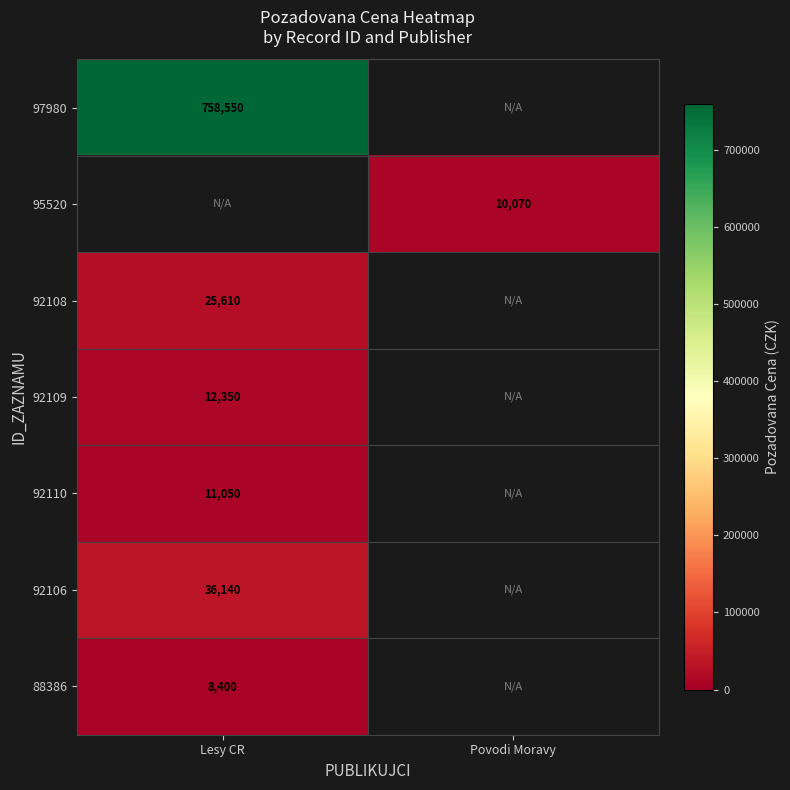

Is it true that 92106 equals 36140 at Lesy CR?

True